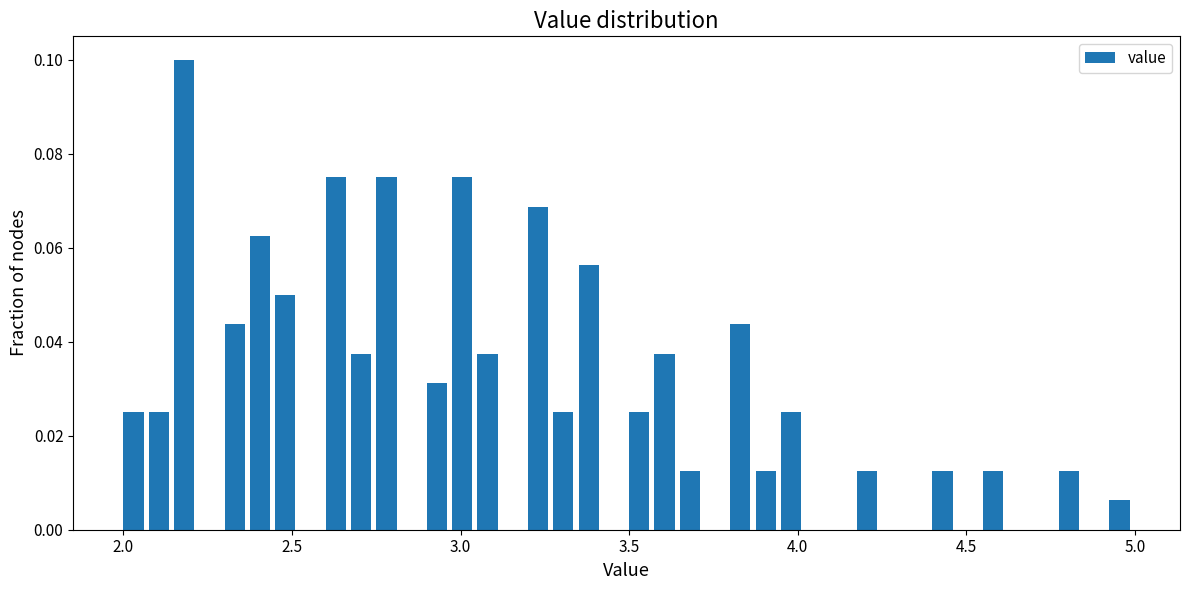

Read against the x-axis, roughly where is the centre of the tallest bar?

2.20